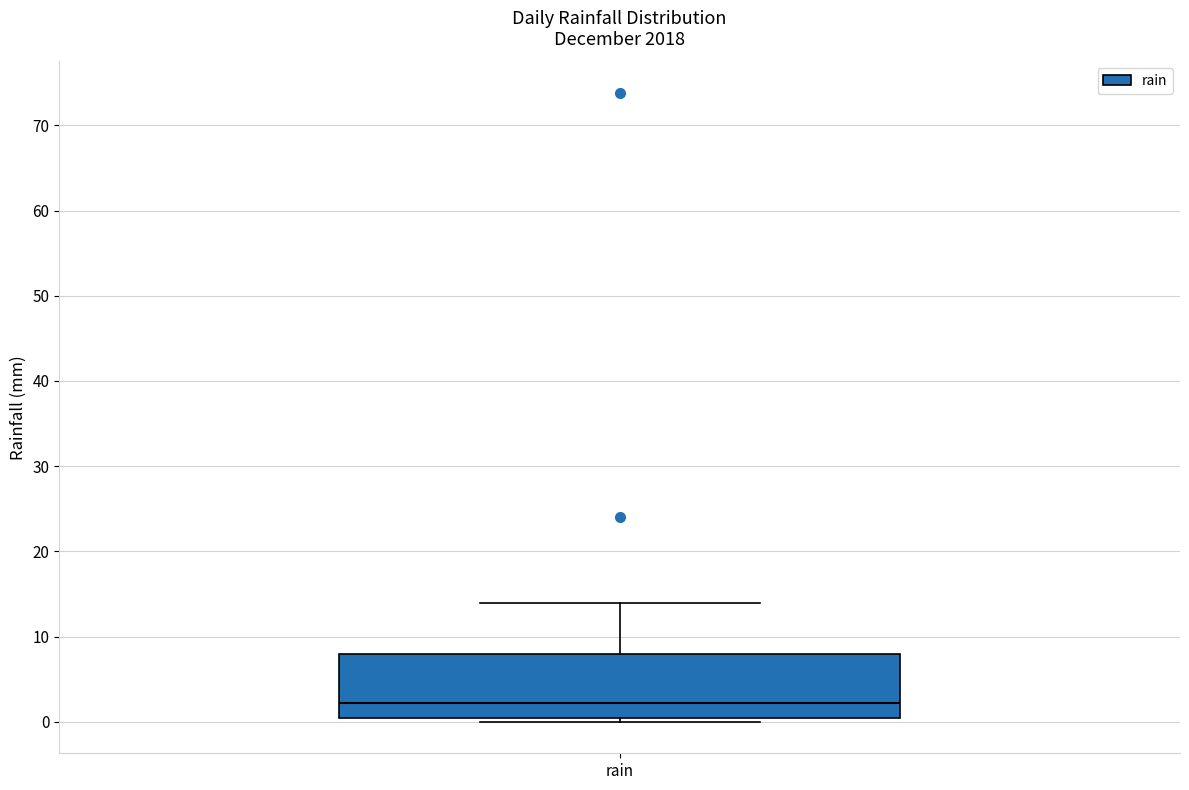

Transcribe this box plot: give where the median line is, the range the box spans, and where the two whiskers end, as read against the y-axis. The values are not printed on the chart, so give them approximately, as read against the axis.

median 2, box 0 to 8, whiskers 0 (just below the box's lower edge) to 14